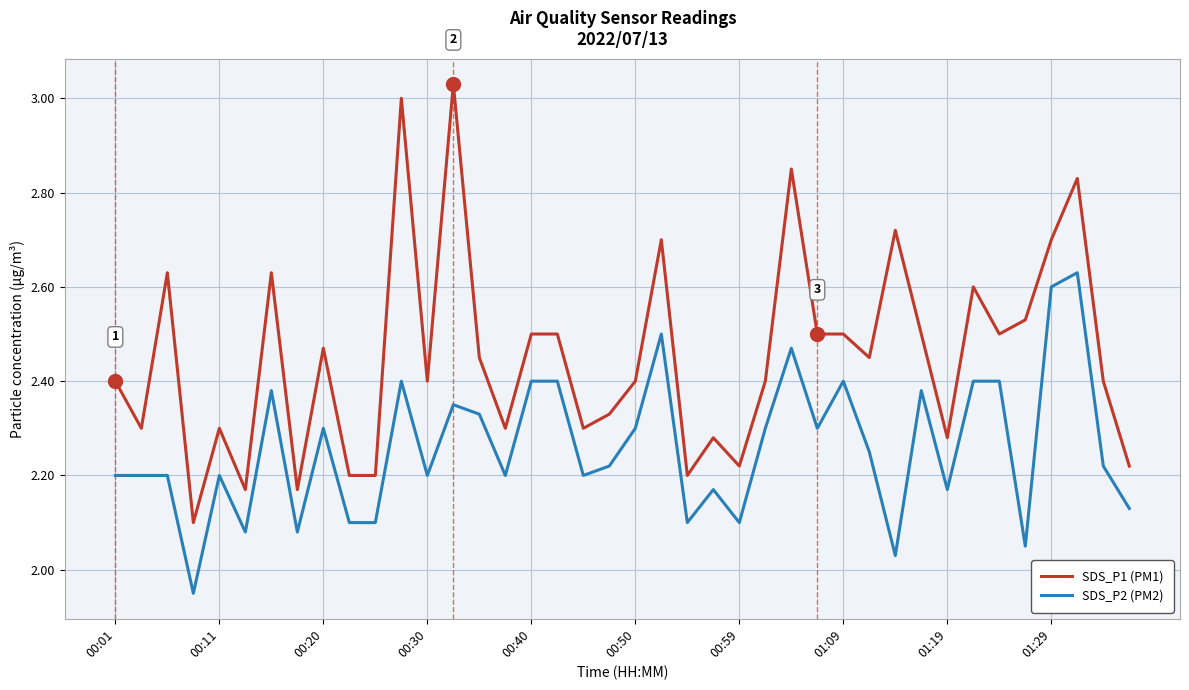

Does the chart display data point markers on the line(s)?

No